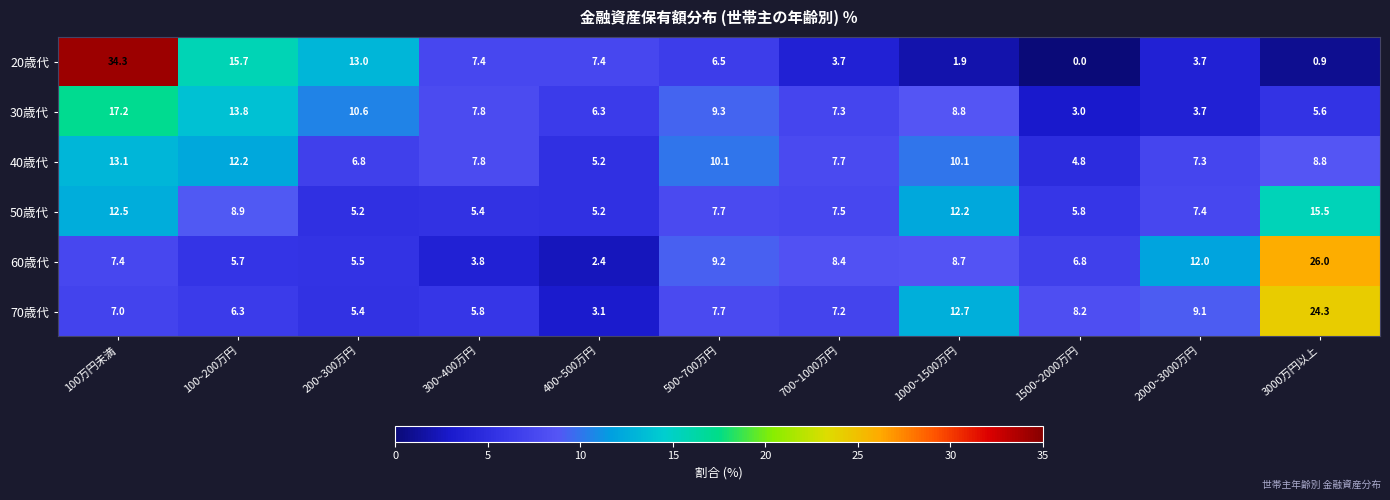

How many data points does each series have?

11